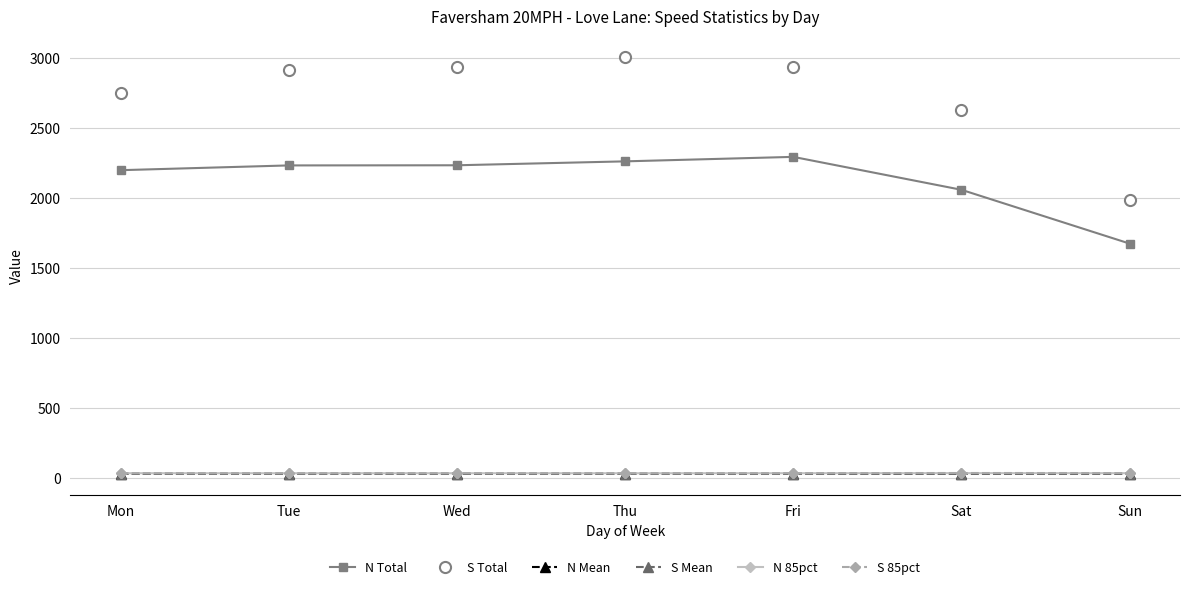

Which series has the largest total across all categories?

S Total